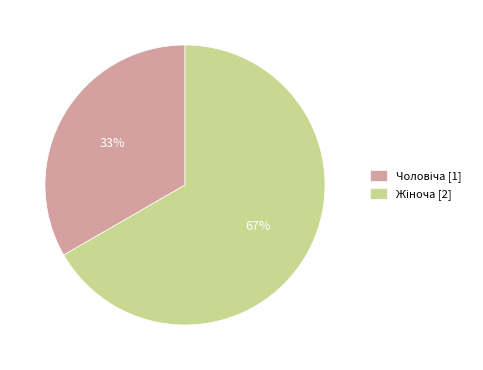

Is there any slice that represents more than half of the pie?

Yes